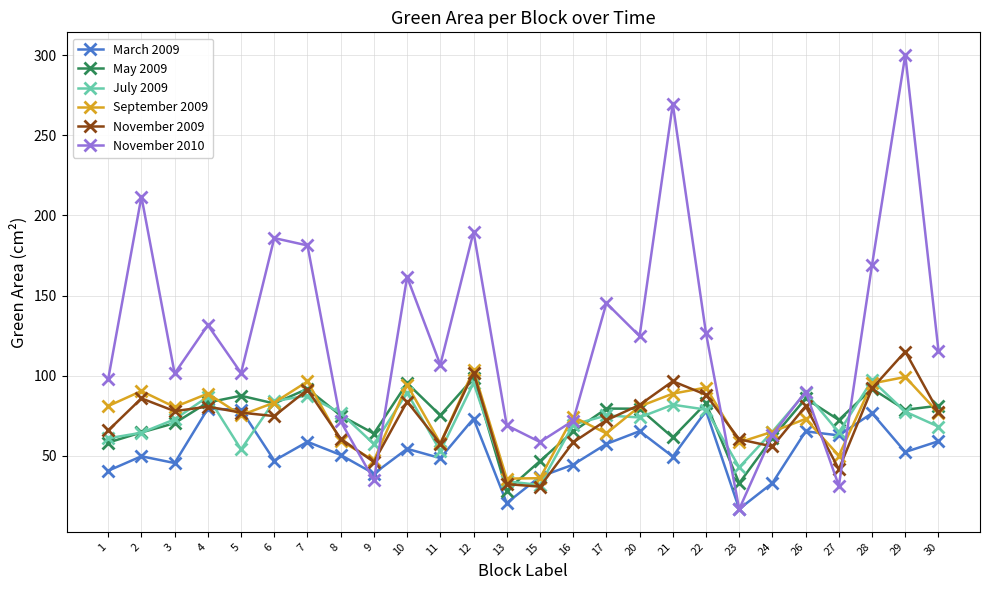

What is the difference between the March 2009 values at 20 and 9?

26.5